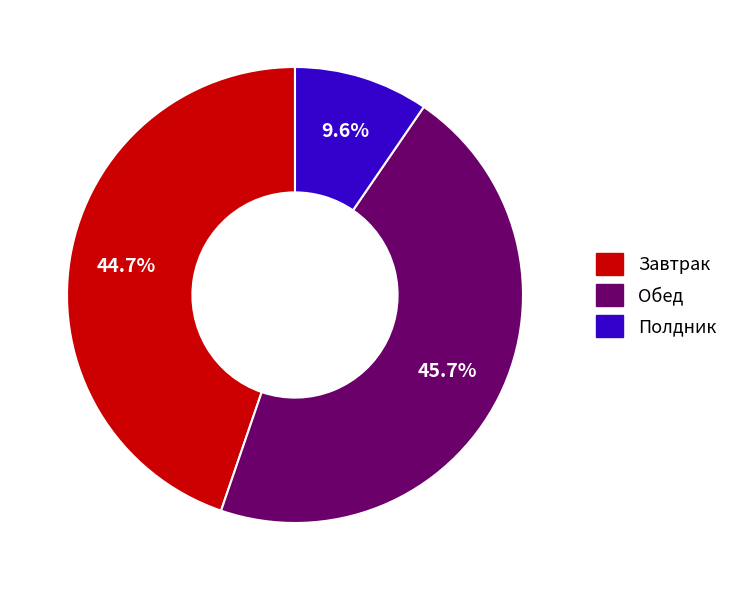

Is it true that Полдник is 1% of the pie?

False